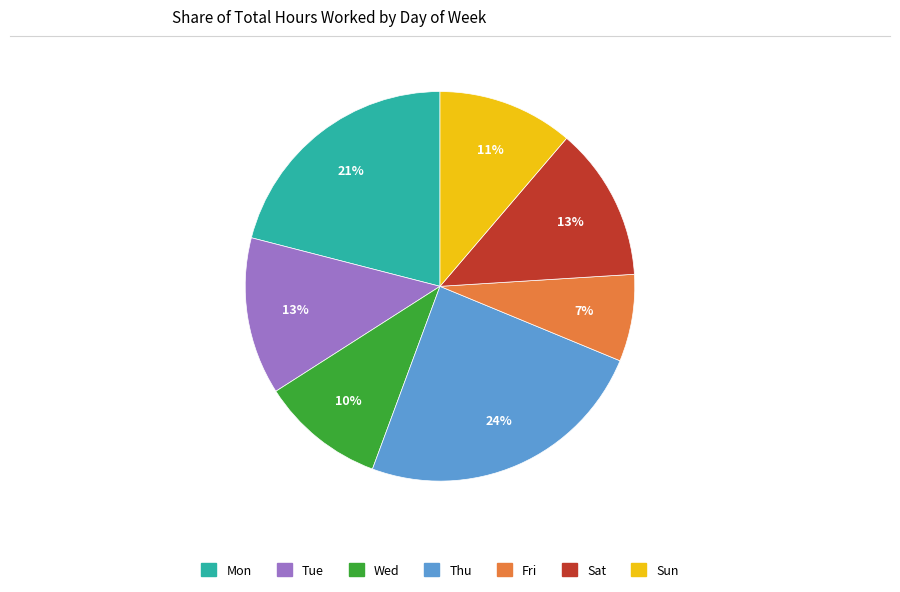

Does any single category account for the majority?

No